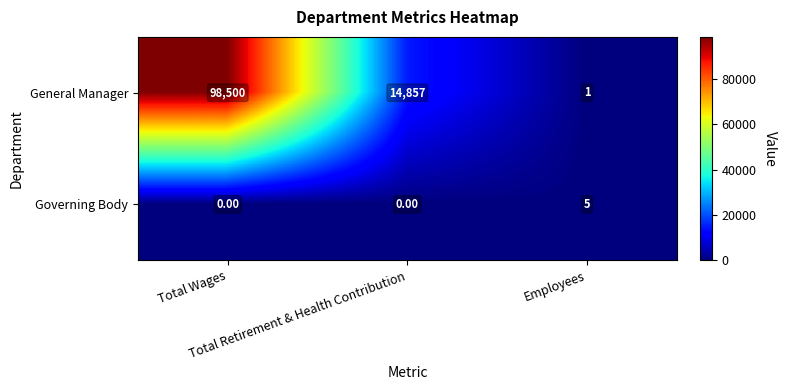

How many categories are shown in the chart?

3